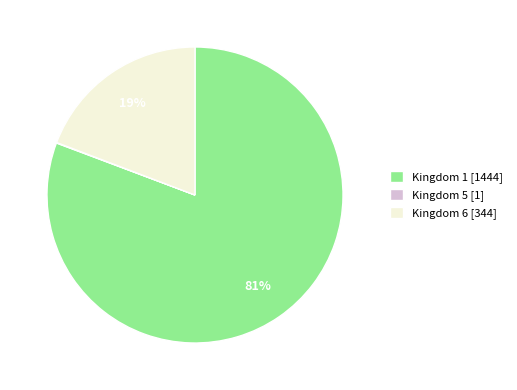

What percentage is the Kingdom 1 [1444] slice, to the nearest percent?

81%